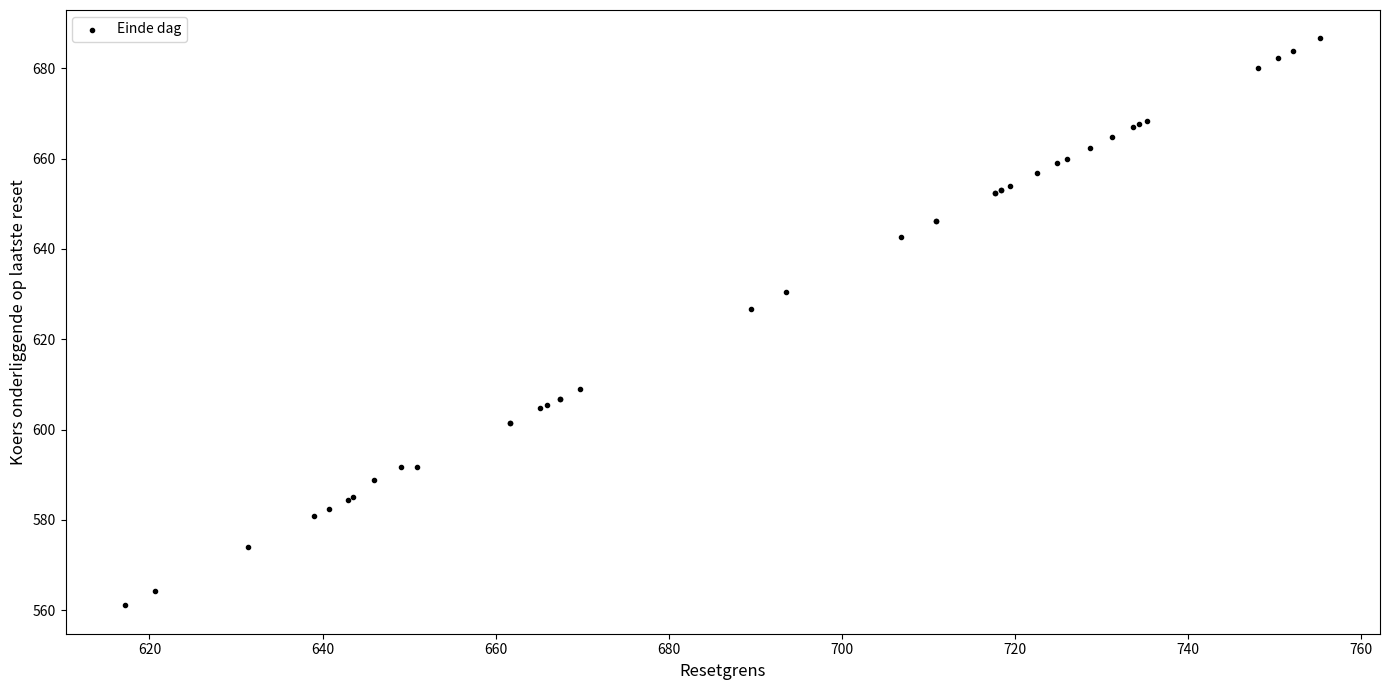

What Y value in the scatter plot is closest to 623?

626.8